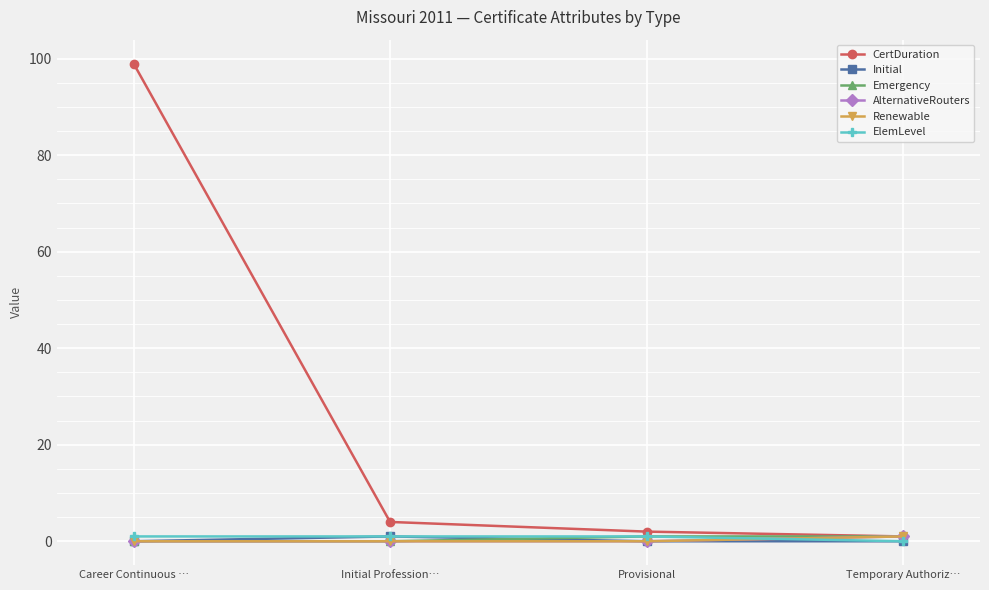

Does the chart have visible grid lines?

Yes